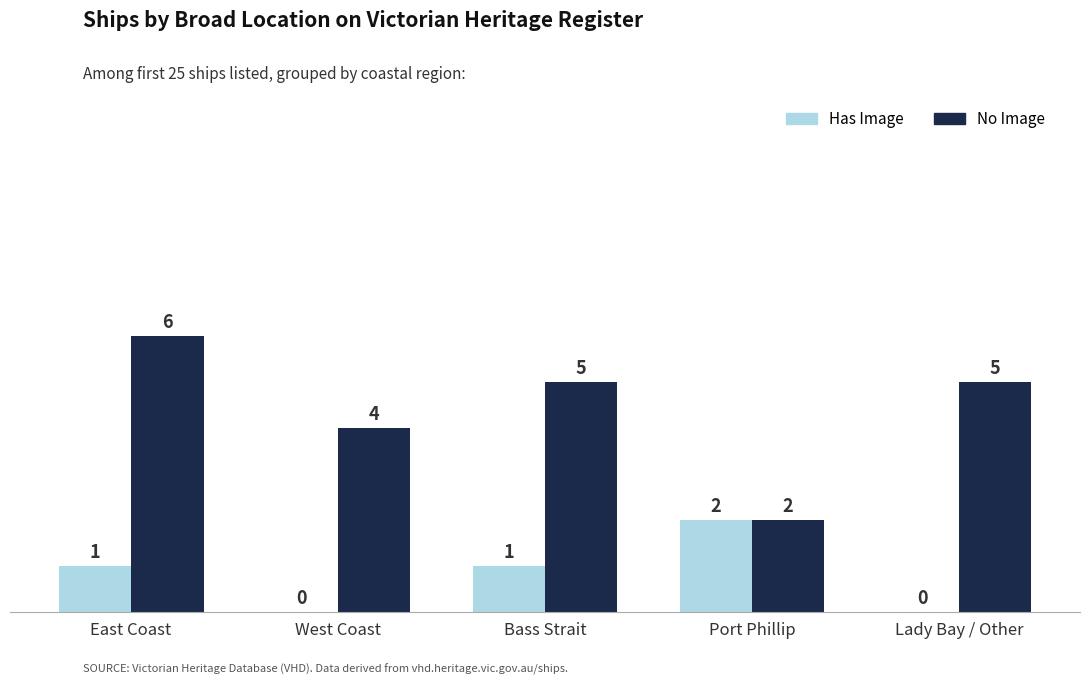

Reading left to right, extract all data points from this chart.

Has Image: 1	0	1	2	0
No Image: 6	4	5	2	5